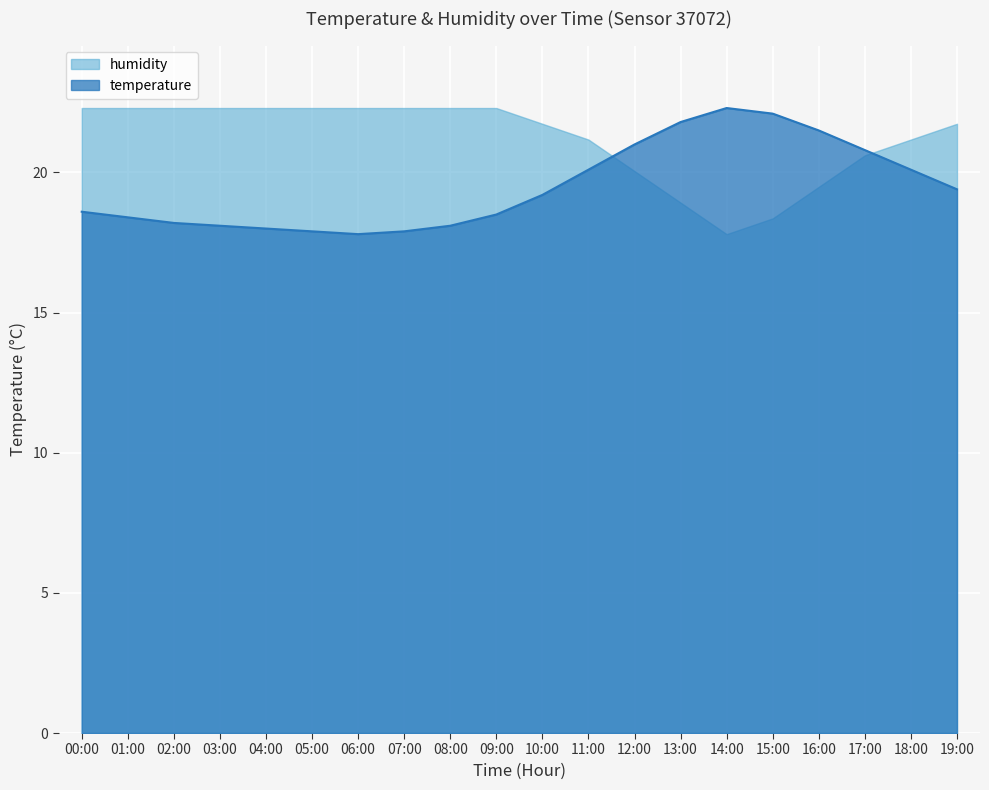

What is the value of the 4th point from the left?

18.1